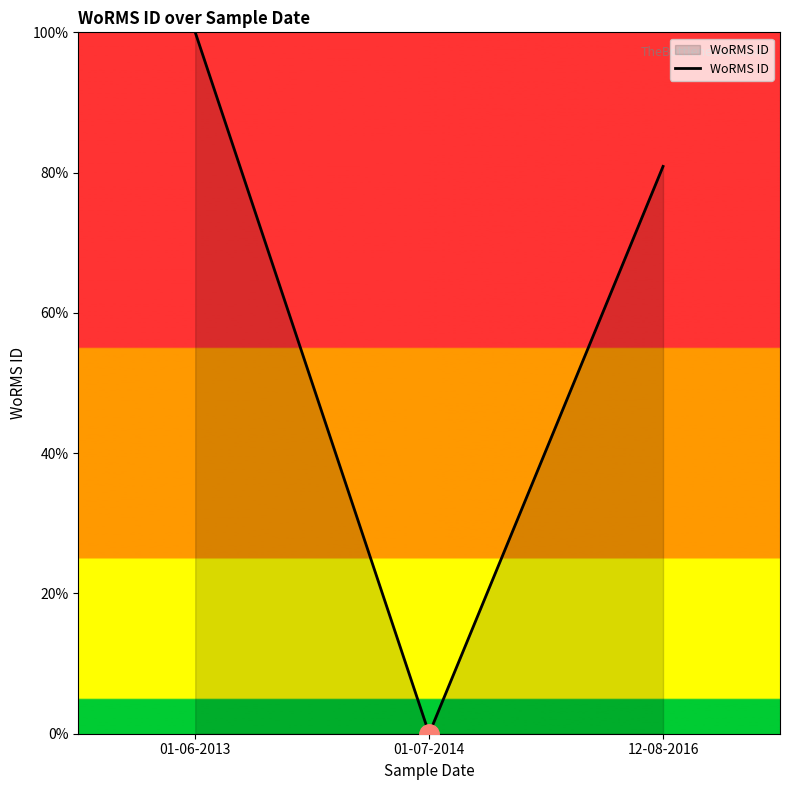

What is the sum of the values at 12-08-2016 and 01-07-2014?

80.9